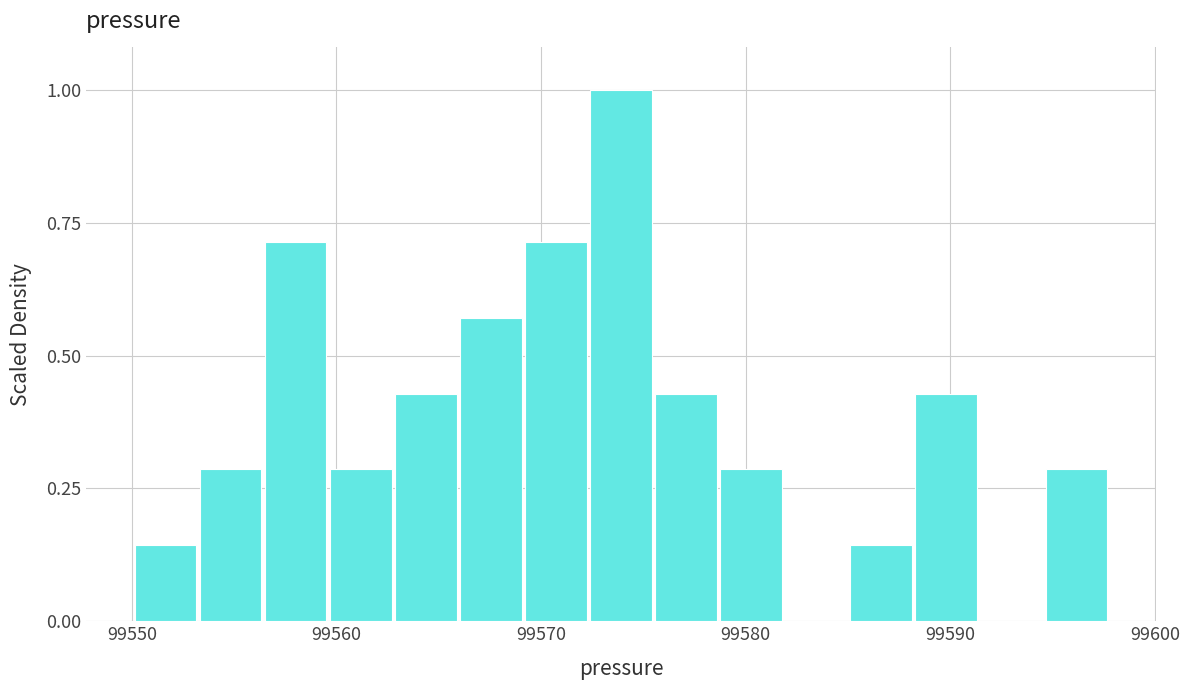

Around what value on the x-axis is the tallest bar? Give the approximate position of its centre, as read against the axis.

99574